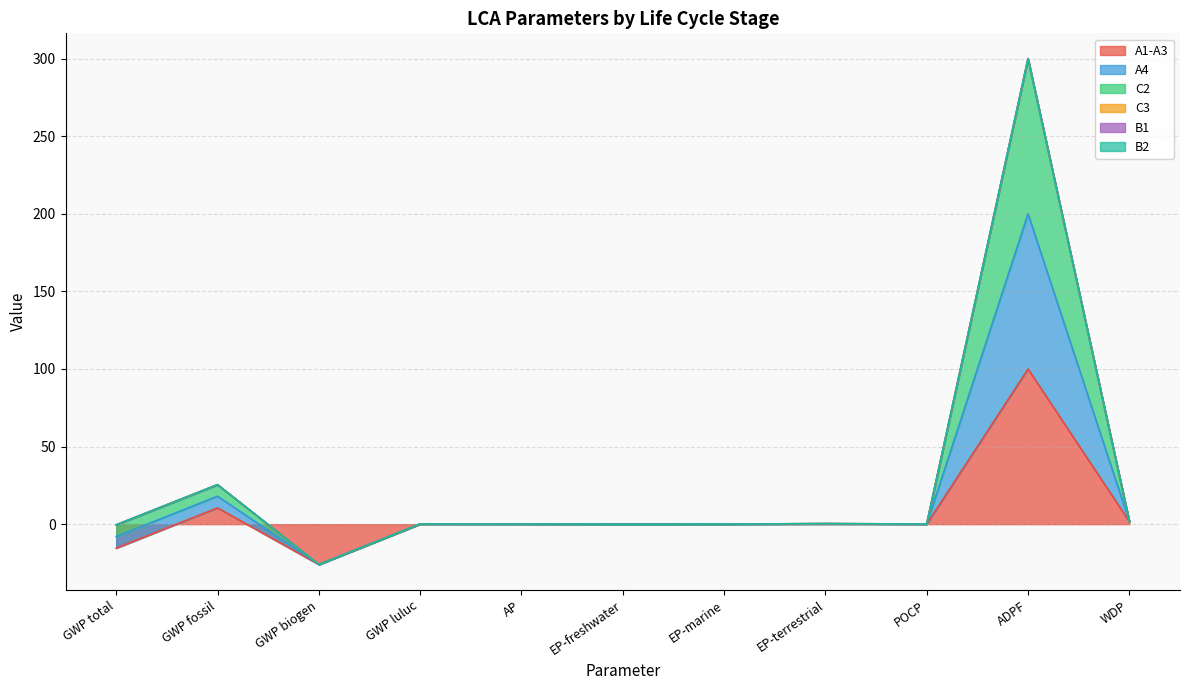

Count the number of categories in the chart.

11